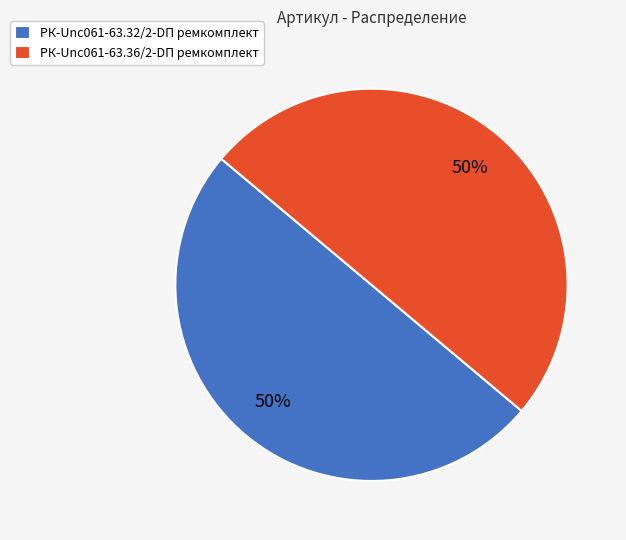

What is the ratio of the value at РК-Unc061-63.36/2-DП ремкомплект to the value at РК-Unc061-63.32/2-DП ремкомплект?

1.0